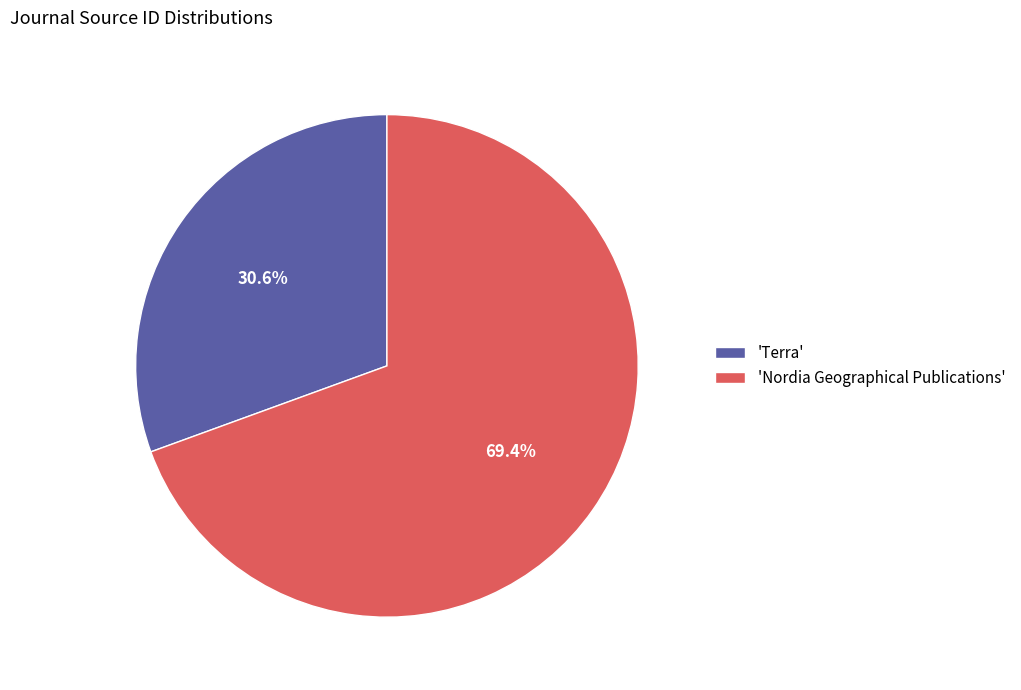

Approximately how many times larger is the value at 'Terra' compared to 'Nordia Geographical Publications'?

0.4